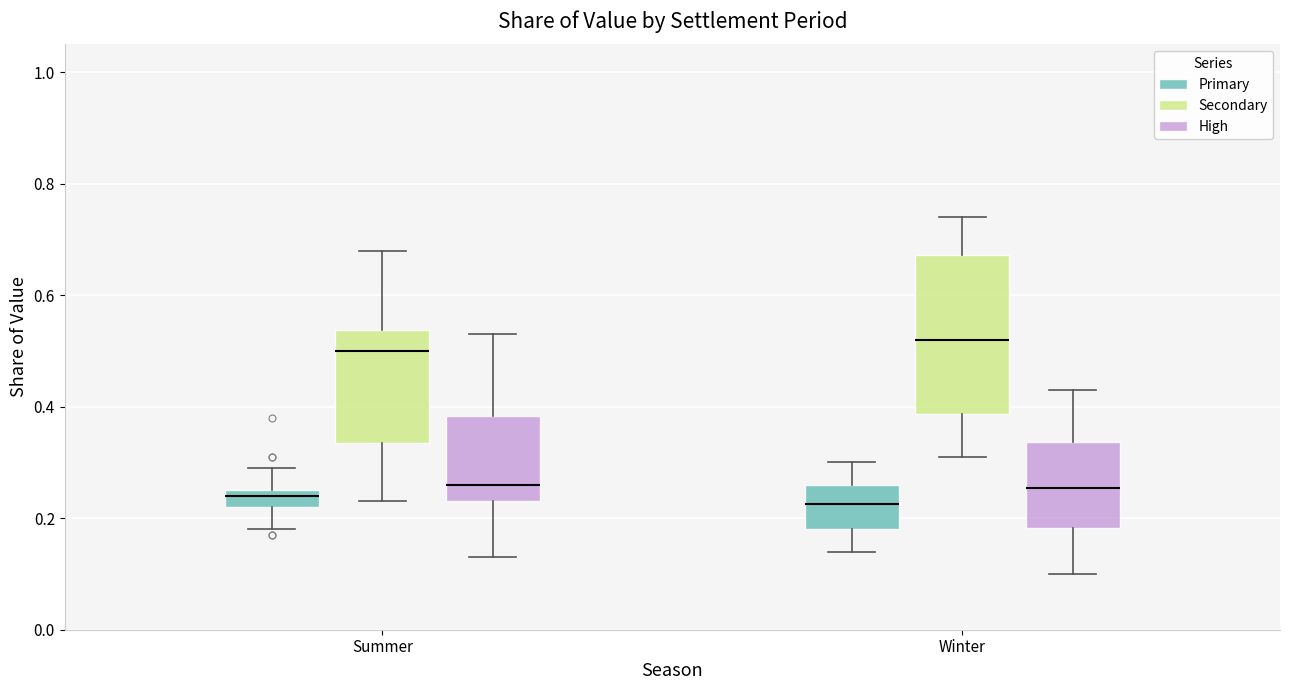

Comparing the boxes themselves (not the whiskers), which one is the tallest?

Winter (Secondary)